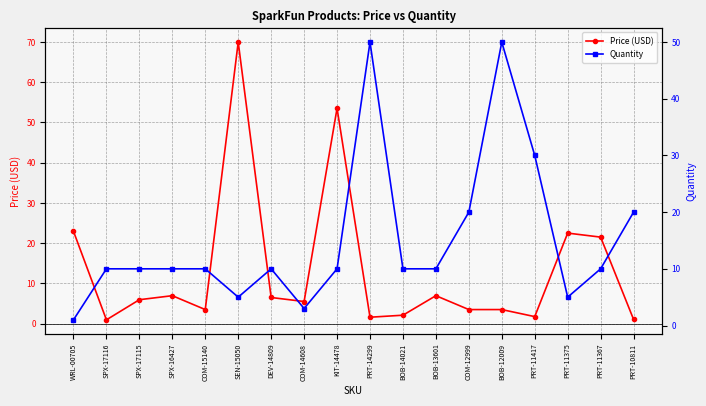

Reading right to left, list all the values displayed in this chart.

Price (USD): 1.1	21.5	22.5	1.8	3.5	3.5	7.0	2.1	1.6	53.5	5.5	6.5	70.0	3.5	7.0	6.0	0.9	22.9
Quantity: 20.0	10.0	5.0	30.0	50.0	20.0	10.0	10.0	50.0	10.0	3.0	10.0	5.0	10.0	10.0	10.0	10.0	1.0